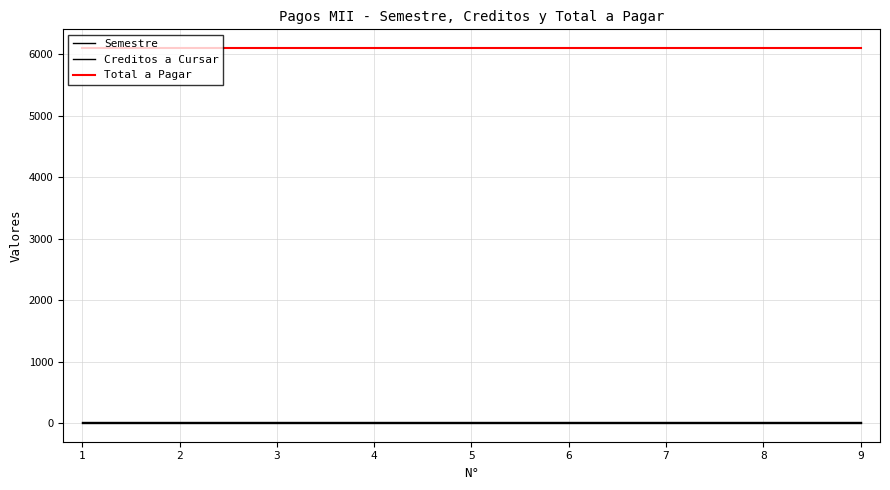

What is the sum of all Semestre values?

9